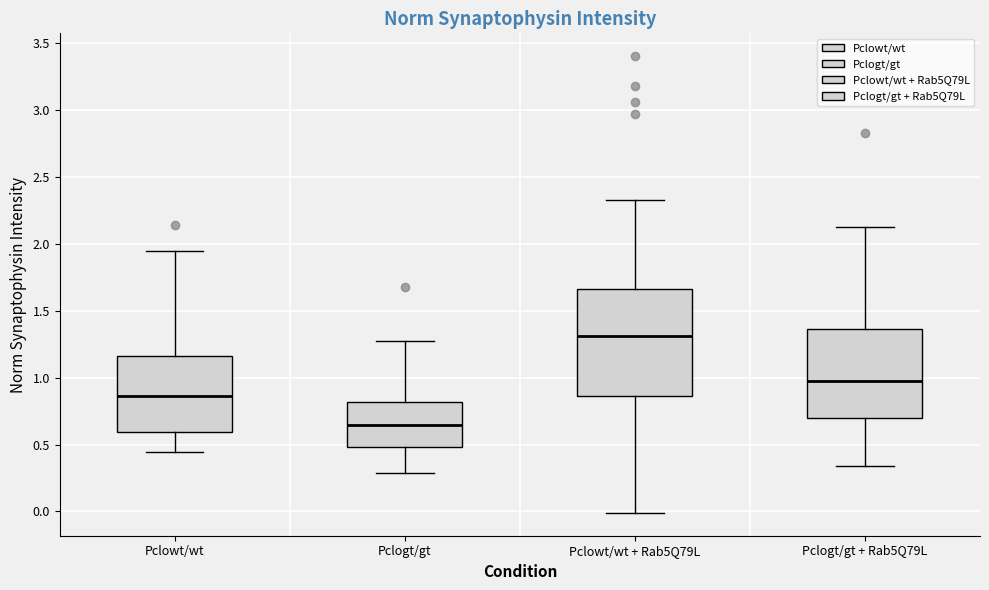

Reading left to right, read every box against the y-axis: the position of its median line, the range the box covers, and the ends of its whiskers. The values are not printed on the chart, so give them approximately, as read against the axis.

Pclowt/wt: median 0.85, box 0.60 to 1.15, whiskers 0.45 to 1.95
Pclogt/gt: median 0.65, box 0.50 to 0.80, whiskers 0.30 to 1.25
Pclowt/wt + Rab5Q79L: median 1.30, box 0.85 to 1.65, whiskers 0.00 to 2.35
Pclogt/gt + Rab5Q79L: median 0.95, box 0.70 to 1.35, whiskers 0.35 to 2.15